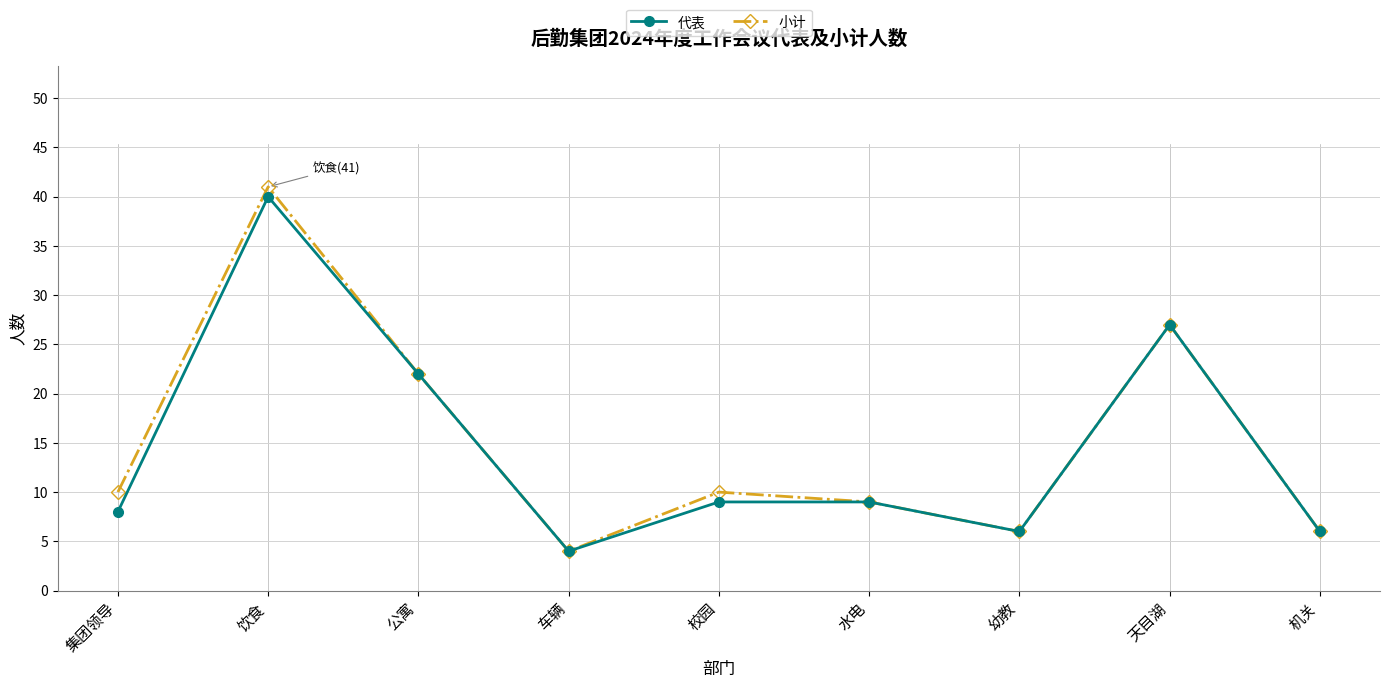

What is the smallest value displayed?

4